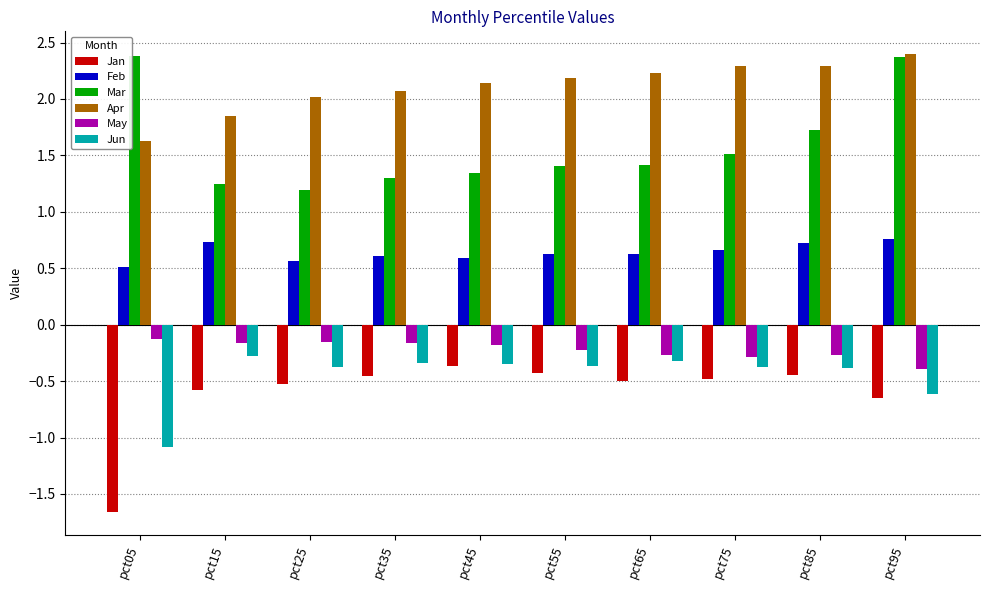

Which category has the lowest value across all series?

pct05